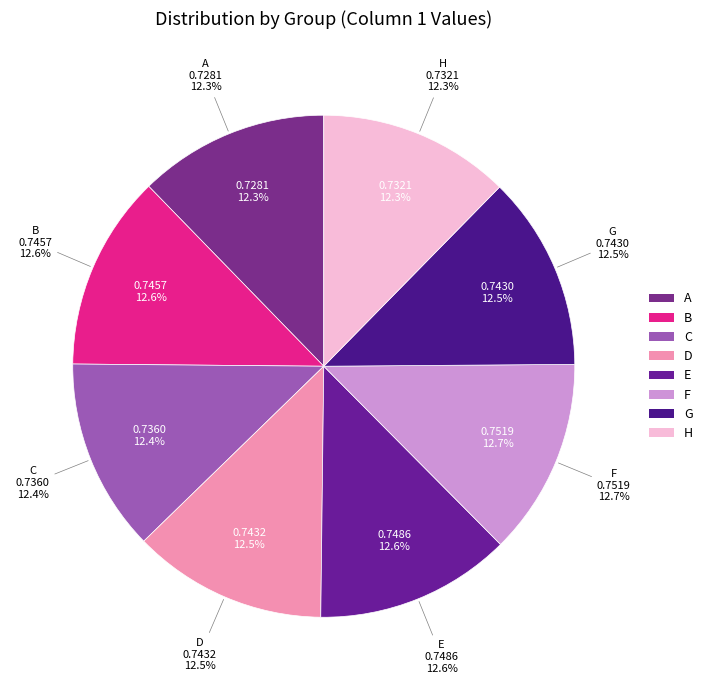

Rank the categories by value from lowest to highest.

A, H, C, G, D, B, E, F